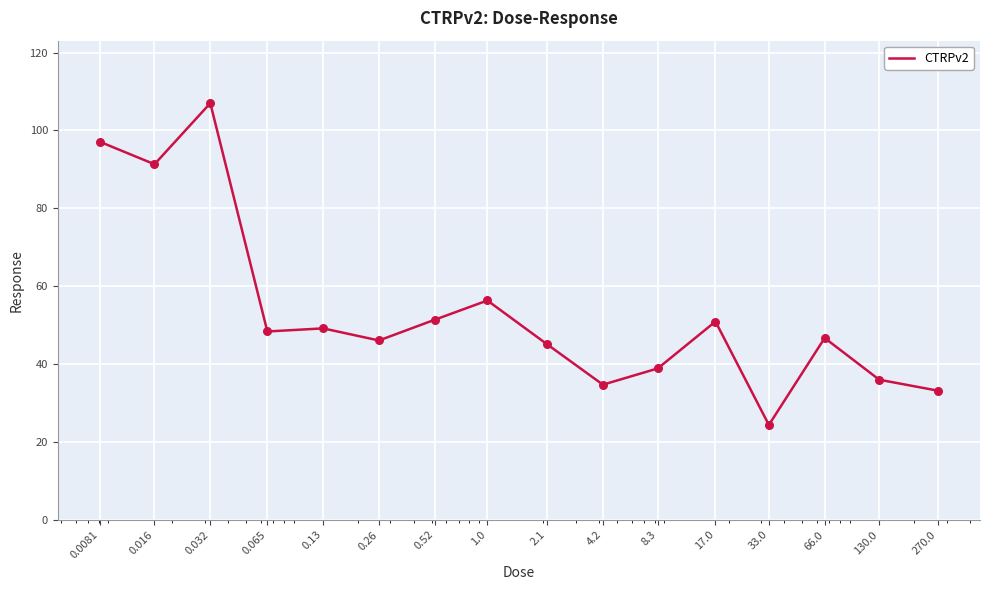

What is the maximum value shown in the chart?

107.0